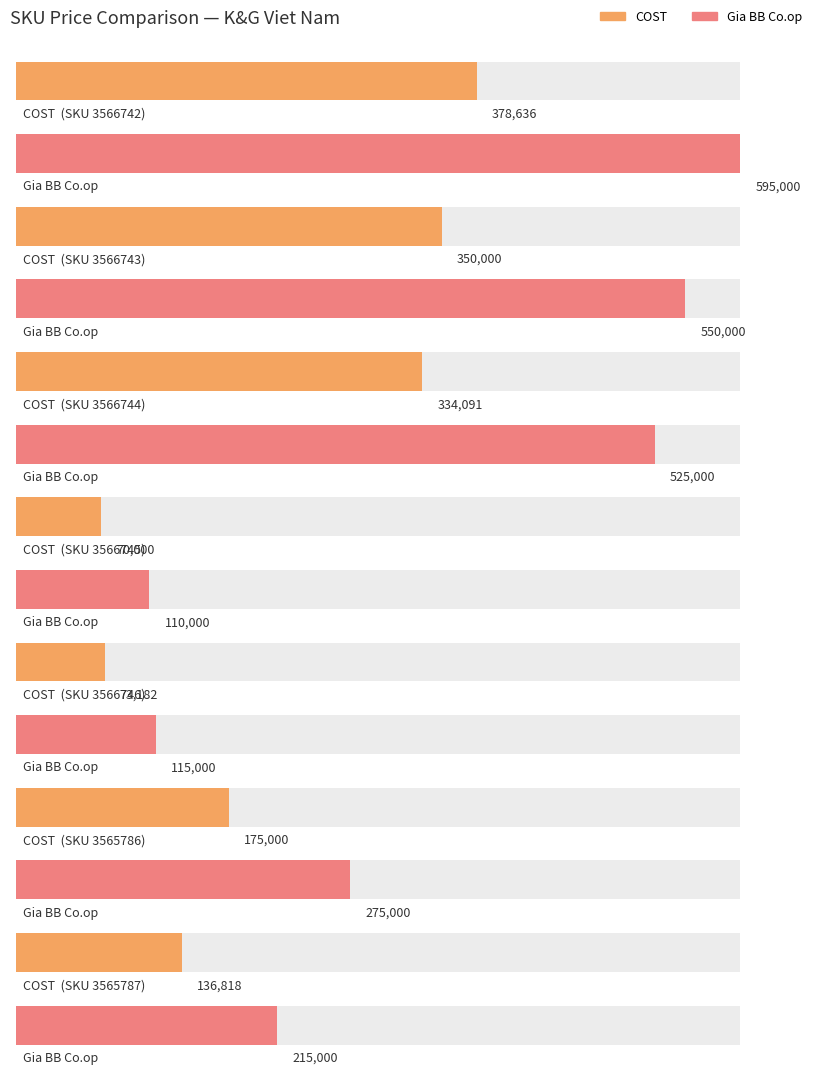

What is the average value of the COST series?

216818